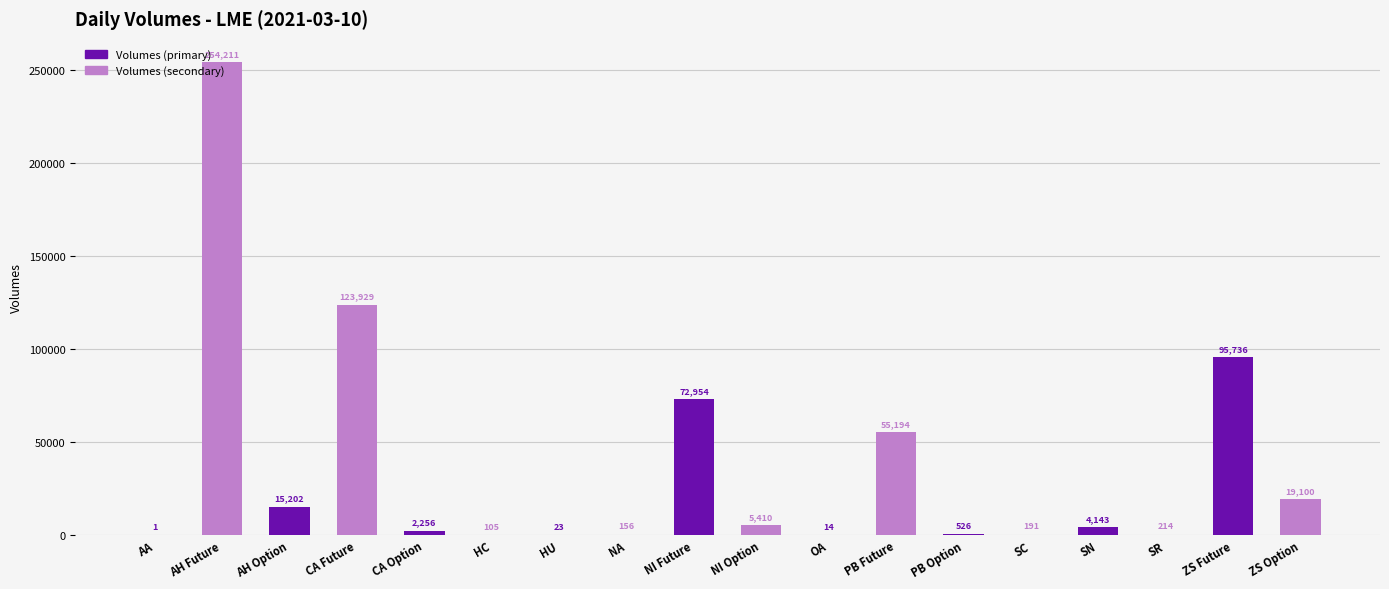

What is the maximum value shown in the chart?

254211